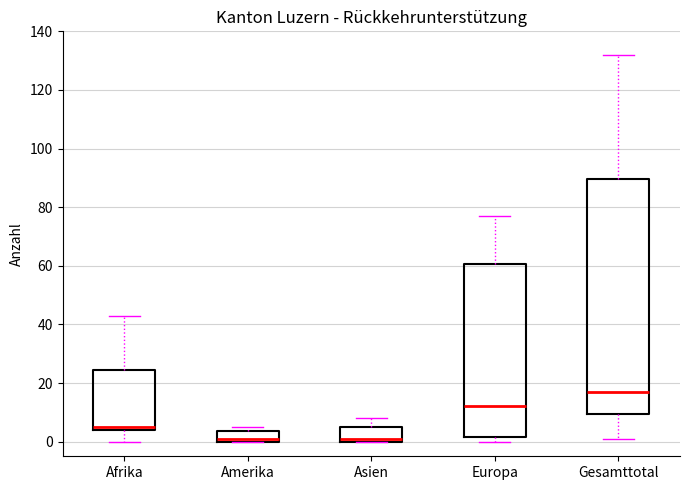

Where is the lower edge of the box for Europa on the y-axis? The values are not printed on the chart, so give them approximately, as read against the axis.

2